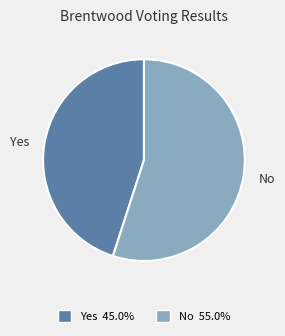

Which category has the smallest portion of the pie?

Yes